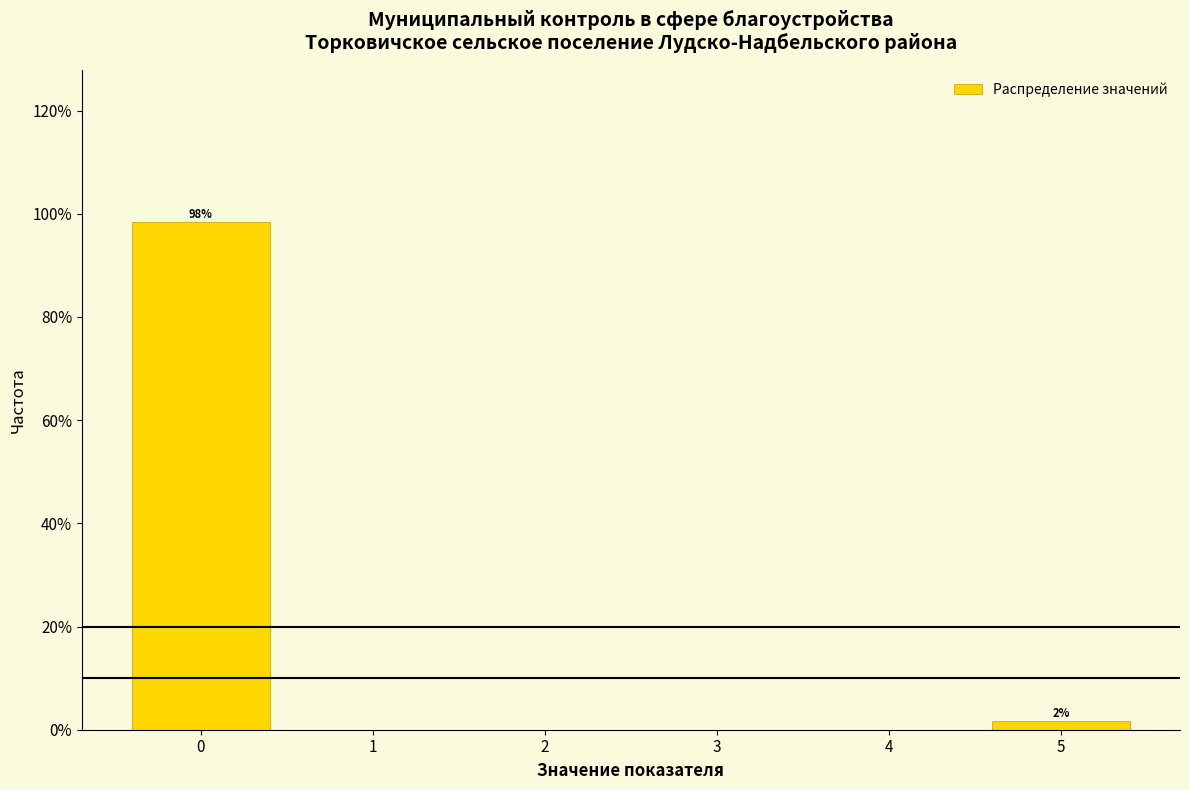

Over which range of the x-axis is the bar tallest?

-0.5 to 0.5